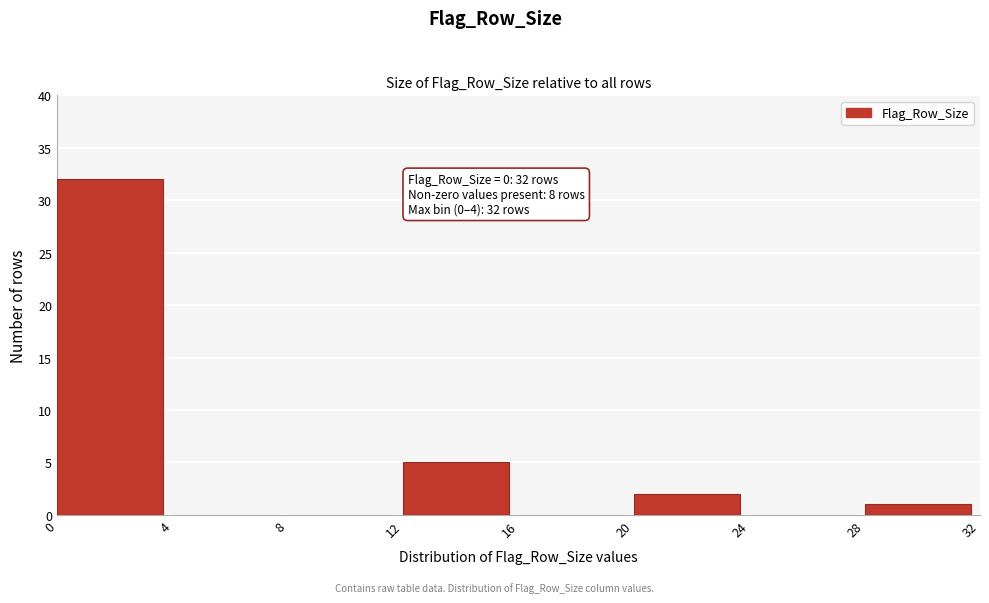

Which range on the x-axis has the tallest bar?

0 to 4